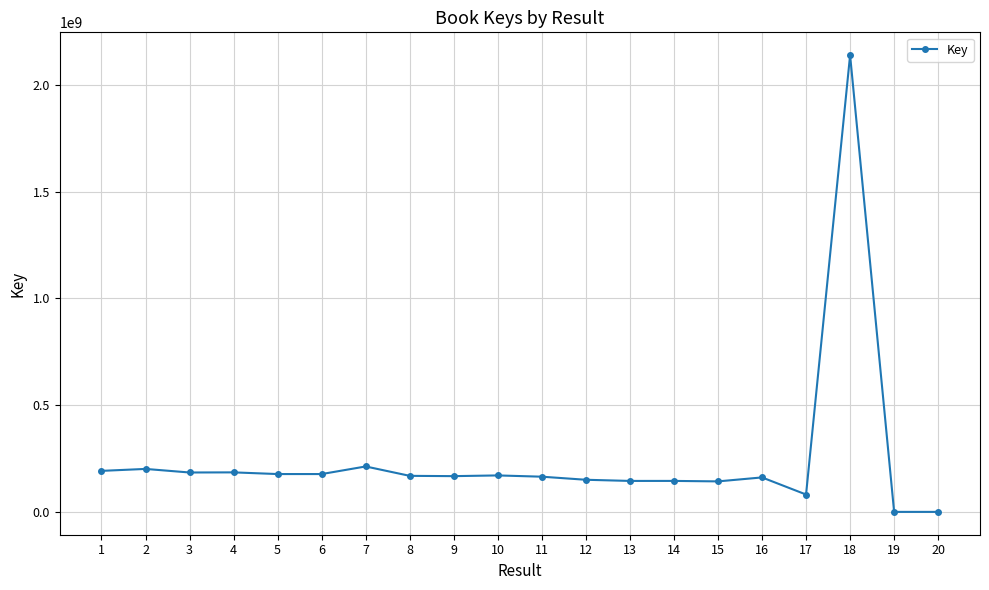

What is the greatest value displayed?

2137649860